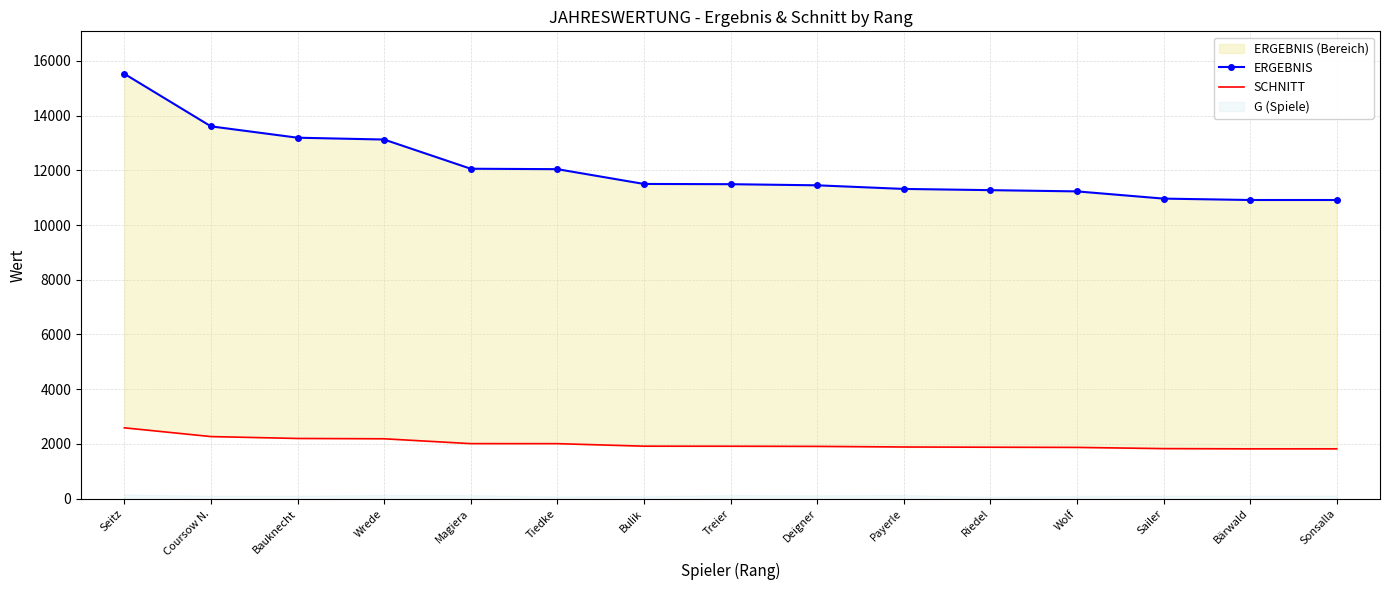

Where is ERGEBNIS nearest to the value 13220?

Bauknecht